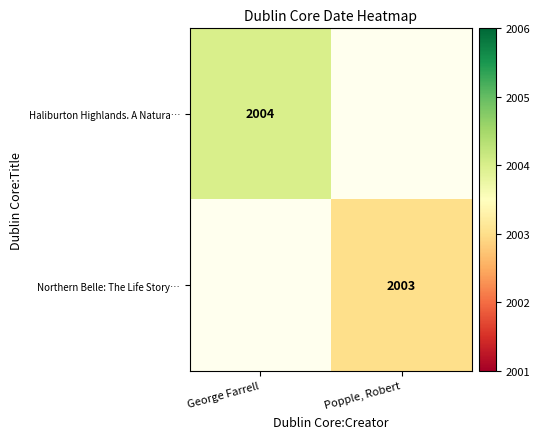

What is the maximum value shown in the chart?

2004.0